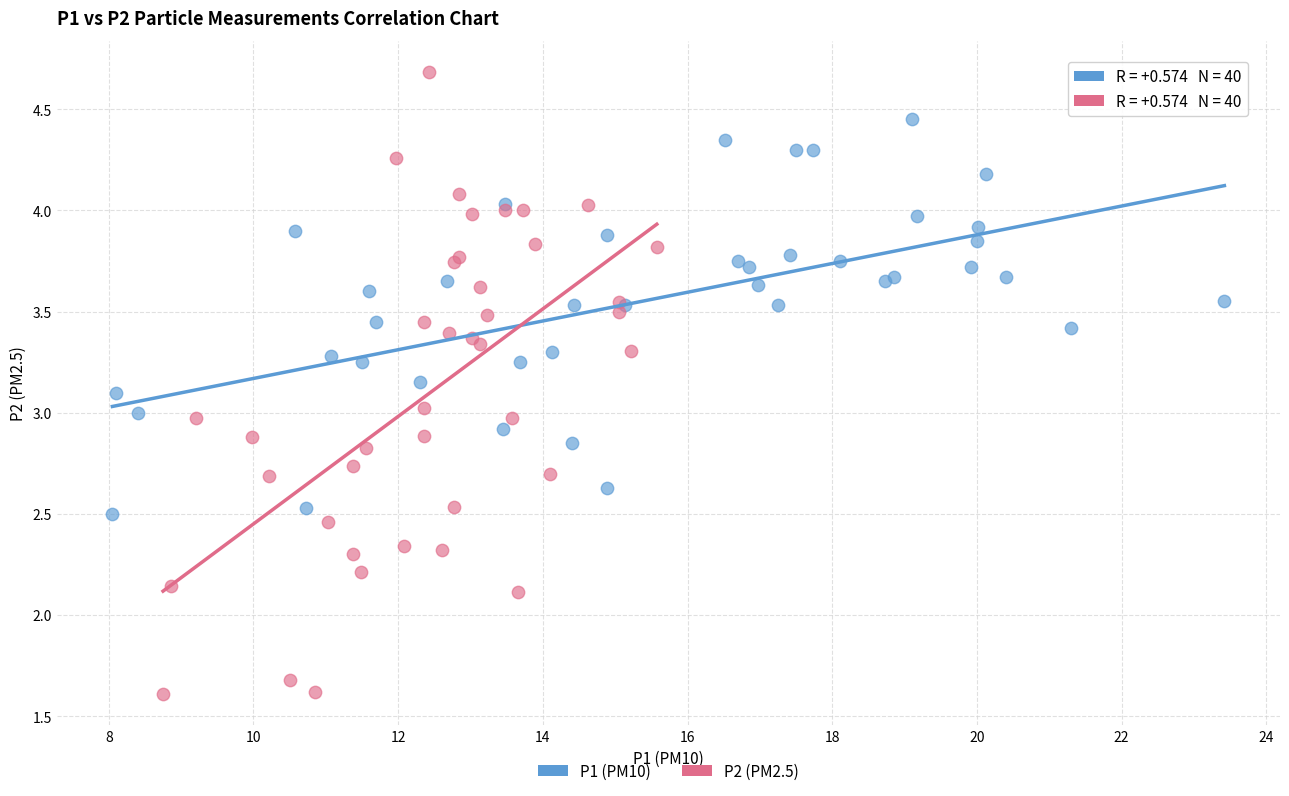

Which series has the largest Y range (max minus min)?

P2 (PM2.5)